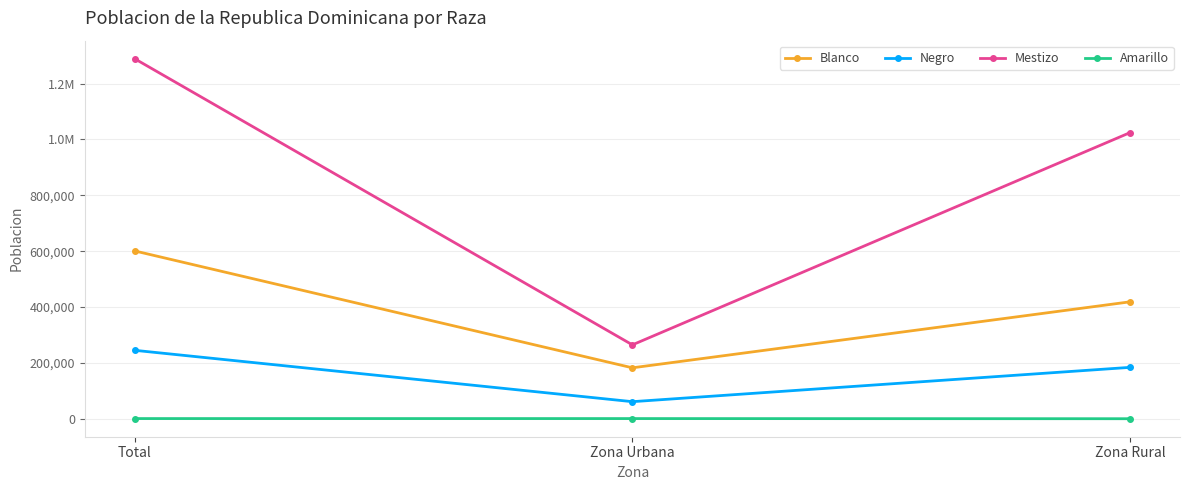

What is the value of the Negro point at the 2nd from the left?

61053